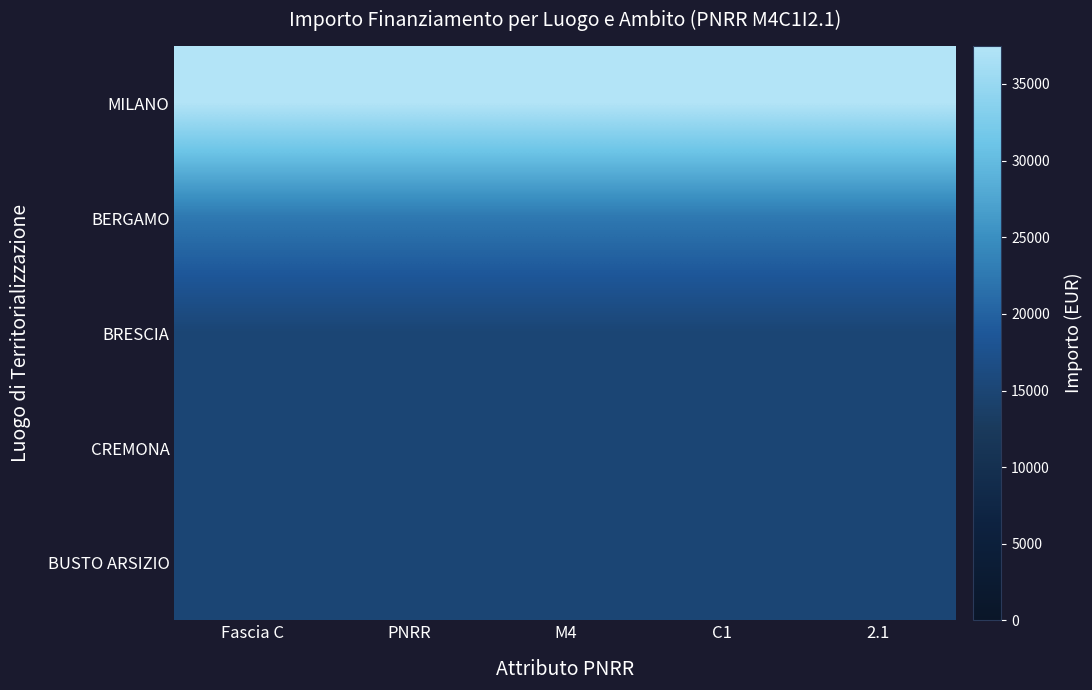

Reading left to right, transcribe all the data shown in this chart.

MILANO: Fascia C=37500	PNRR=37500	M4=37500	C1=37500	2.1=37500
BERGAMO: Fascia C=22500	PNRR=22500	M4=22500	C1=22500	2.1=22500
BRESCIA: Fascia C=15000	PNRR=15000	M4=15000	C1=15000	2.1=15000
CREMONA: Fascia C=15000	PNRR=15000	M4=15000	C1=15000	2.1=15000
BUSTO ARSIZIO: Fascia C=15000	PNRR=15000	M4=15000	C1=15000	2.1=15000